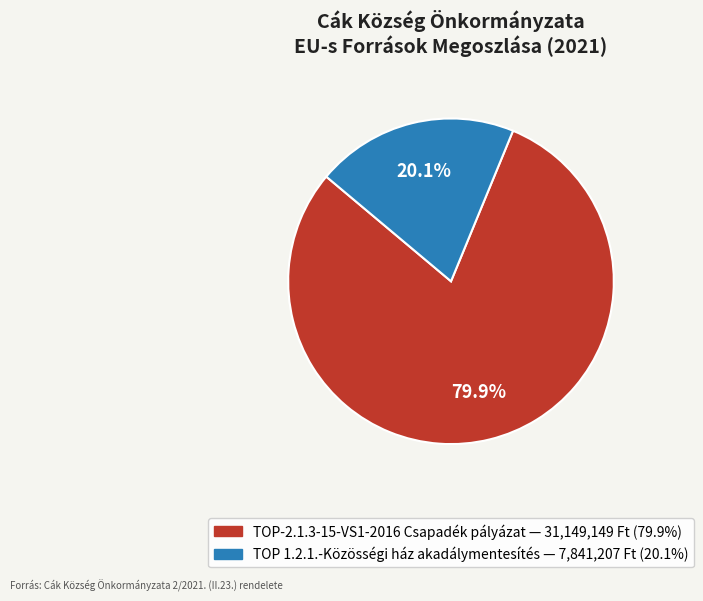

Count the number of slices in the pie.

2